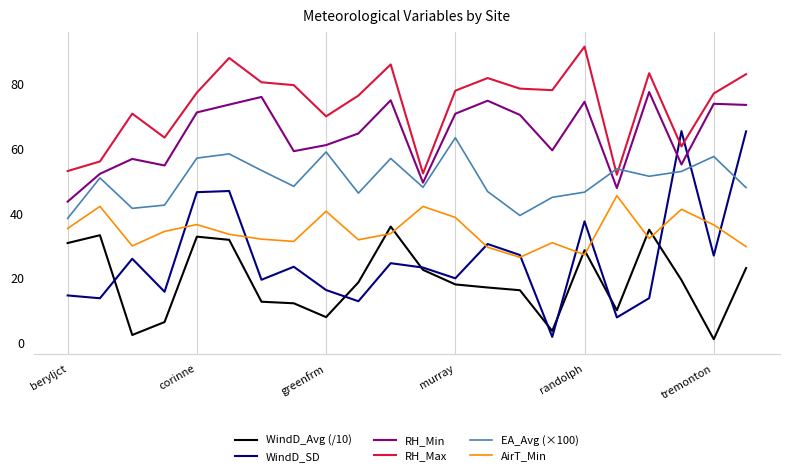

Which series has the largest total across all categories?

RH_Max